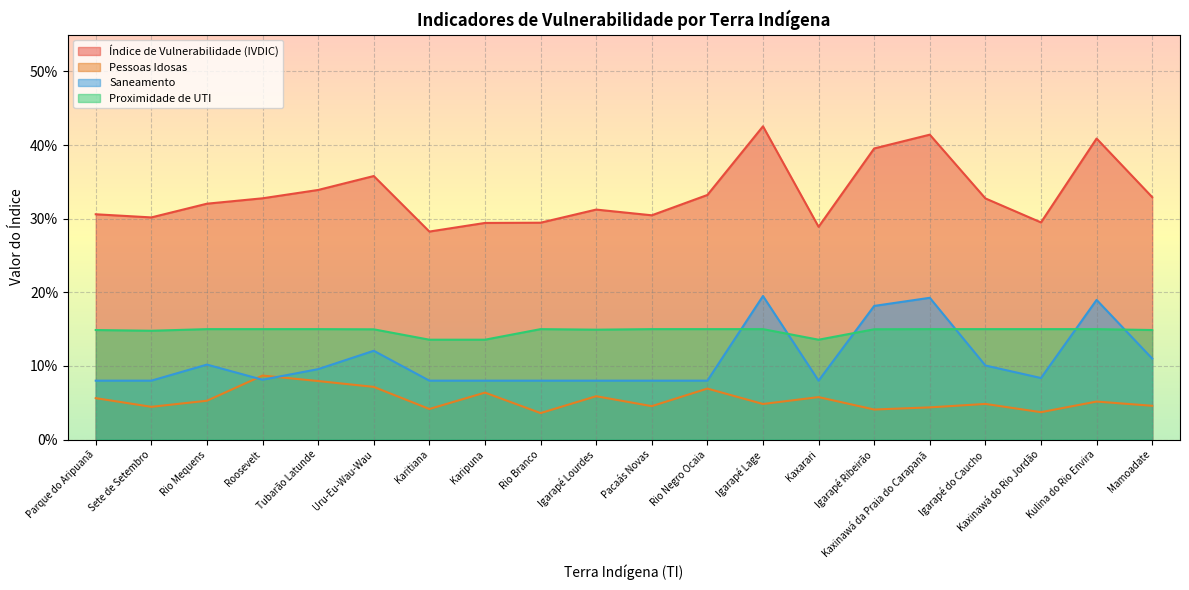

What is the minimum value for Proximidade de UTI?

0.1